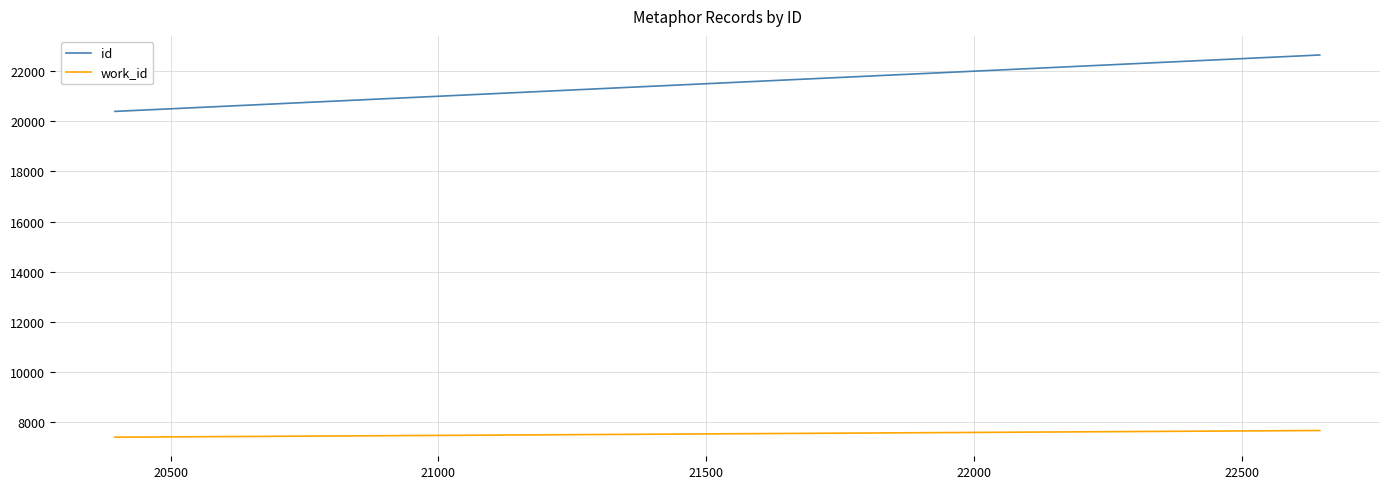

Which series has the widest spread of values?

id